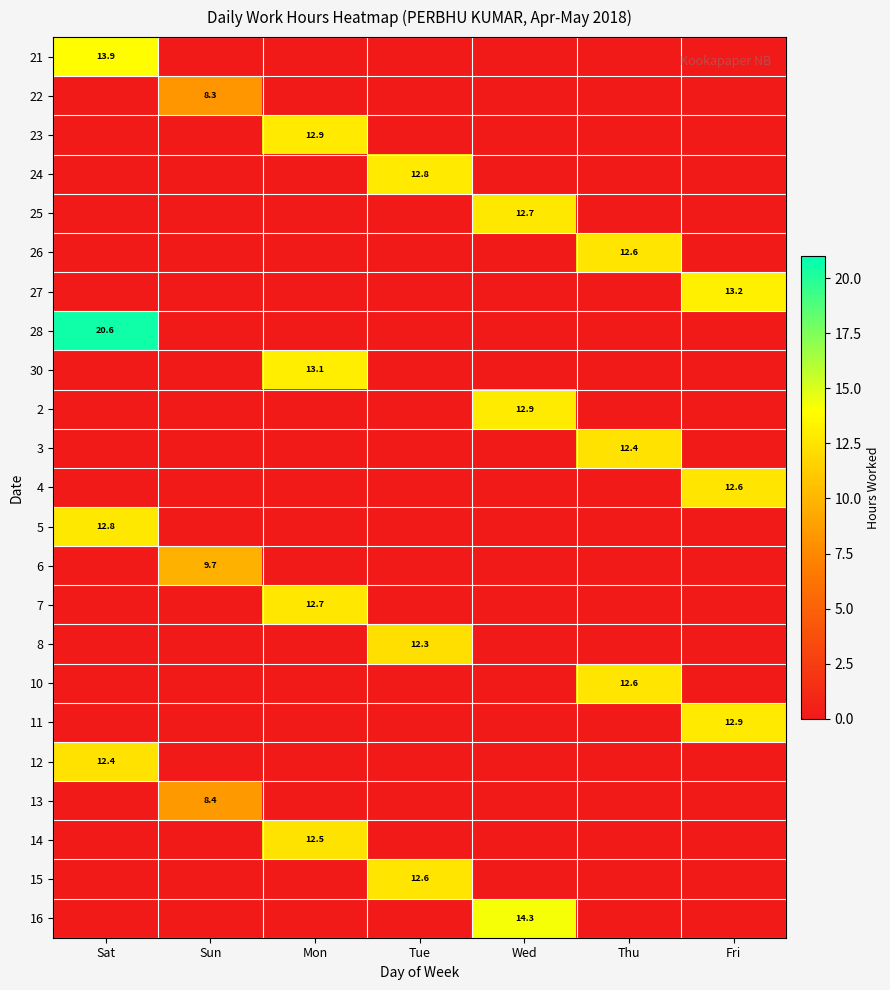

Read the 14 value at Mon.

12.5